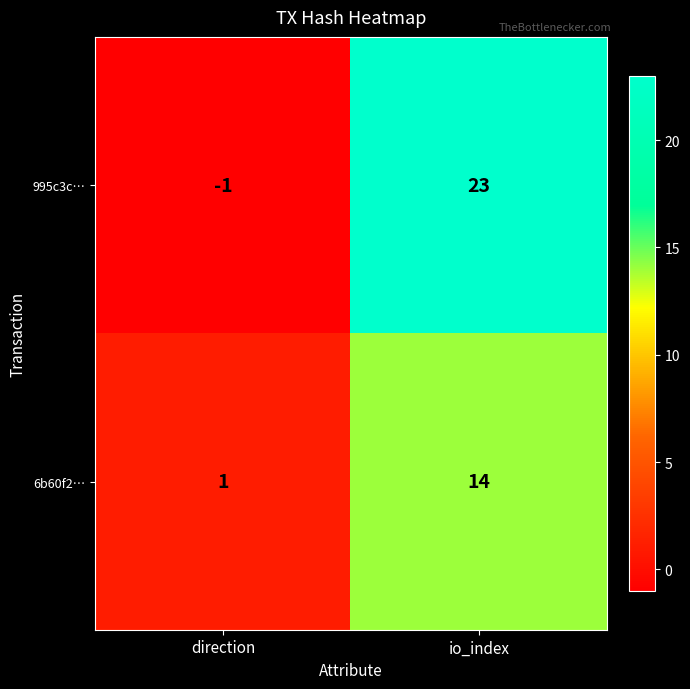

How many series are shown in this chart?

2